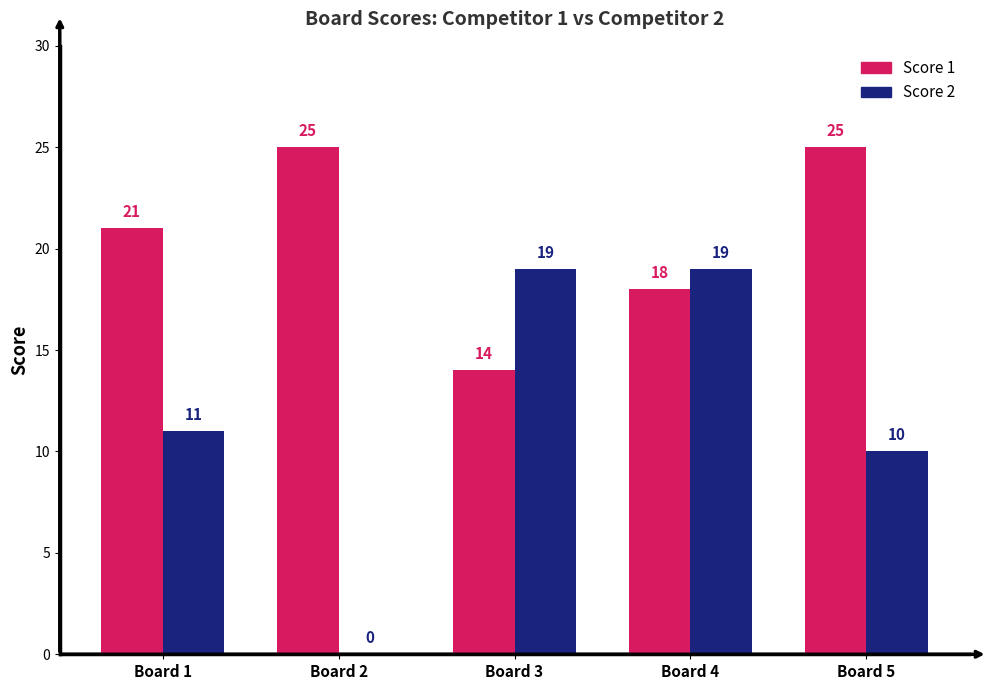

What value does the Score 2 series have at Board 5?

10